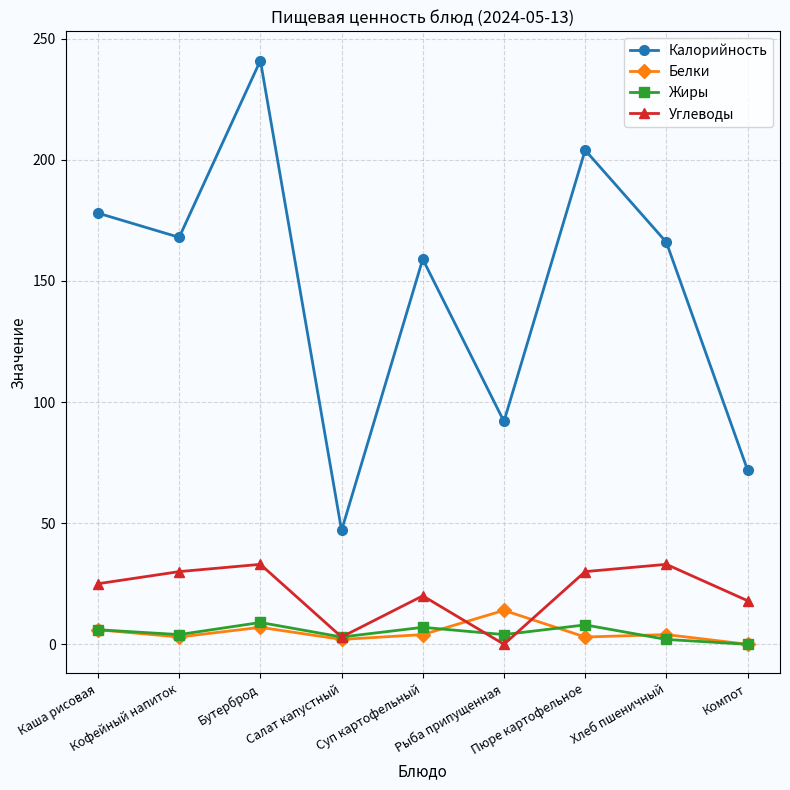

What is the maximum value shown in the chart?

241